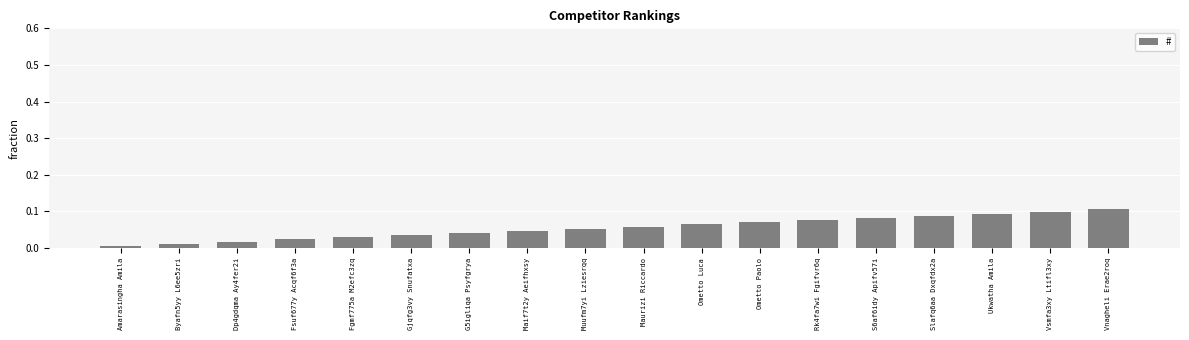

What is the label of the 8th bar from the left?

Maif7t2y Aeifhxsy